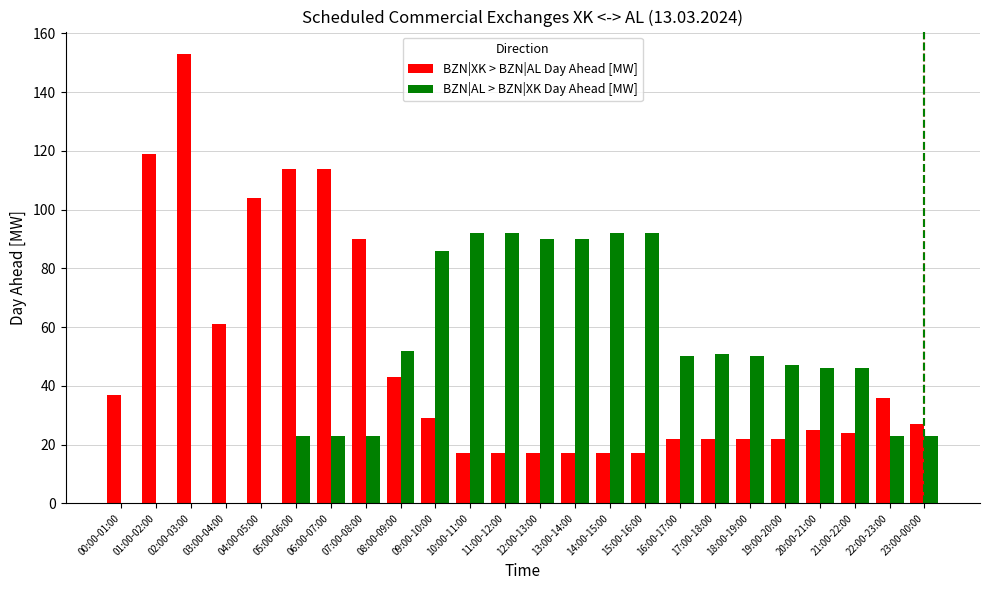

Is it true that BZN|AL > BZN|XK Day Ahead [MW] equals 127 at 13:00-14:00?

False